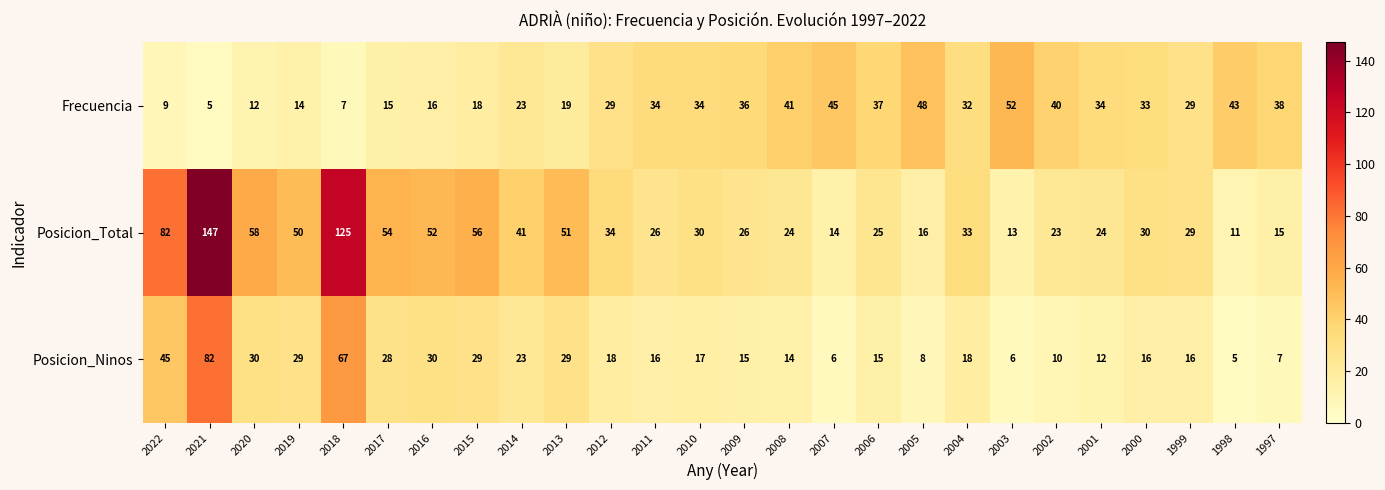

Where does the Posicion_Ninos series first go above 17?

2022